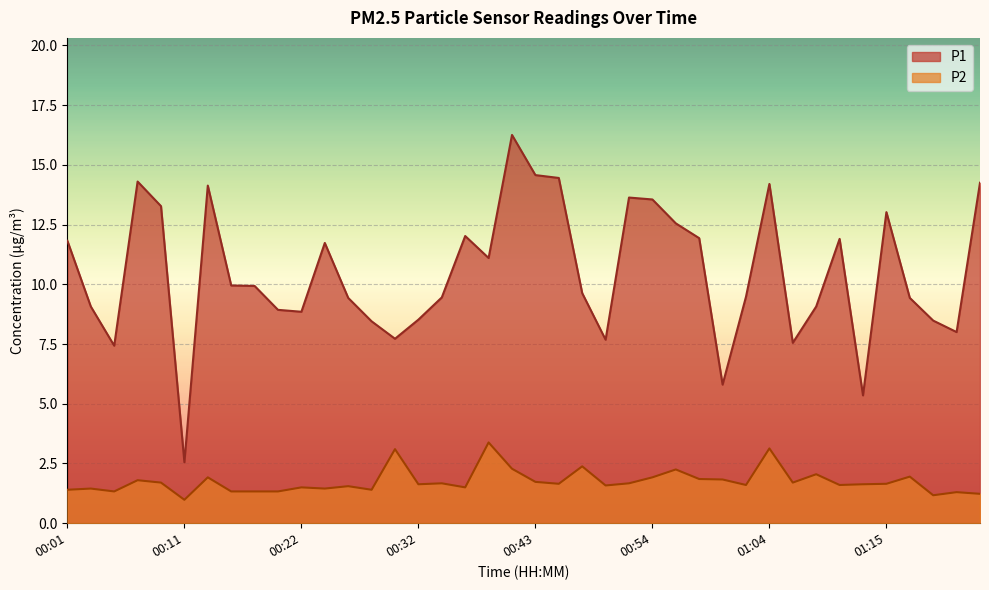

Reading left to right, what are all the values shown in this chart?

P1: 00:01=11.8	00:03=9.1	00:05=7.4	00:07=14.3	00:09=13.3	00:11=2.5	00:13=14.1	00:15=9.9	00:18=9.9	00:20=8.9	00:22=8.8	00:24=11.7	00:26=9.4	00:28=8.4	00:30=7.7	00:32=8.5	00:34=9.4	00:36=12.0	00:38=11.1	00:41=16.2	00:43=14.6	00:45=14.4	00:48=9.6	00:50=7.7	00:52=13.6	00:54=13.6	00:56=12.6	00:58=11.9	01:00=5.8	01:02=9.5	01:04=14.2	01:07=7.5	01:09=9.1	01:11=11.9	01:13=5.3	01:15=13.0	01:17=9.4	01:19=8.5	01:21=8.0	01:23=14.2
P2: 00:01=1.4	00:03=1.4	00:05=1.3	00:07=1.8	00:09=1.7	00:11=1.0	00:13=1.9	00:15=1.3	00:18=1.3	00:20=1.3	00:22=1.5	00:24=1.4	00:26=1.6	00:28=1.4	00:30=3.1	00:32=1.6	00:34=1.7	00:36=1.5	00:38=3.4	00:41=2.3	00:43=1.7	00:45=1.6	00:48=2.4	00:50=1.6	00:52=1.7	00:54=1.9	00:56=2.2	00:58=1.9	01:00=1.8	01:02=1.6	01:04=3.1	01:07=1.7	01:09=2.0	01:11=1.6	01:13=1.6	01:15=1.6	01:17=1.9	01:19=1.2	01:21=1.3	01:23=1.2